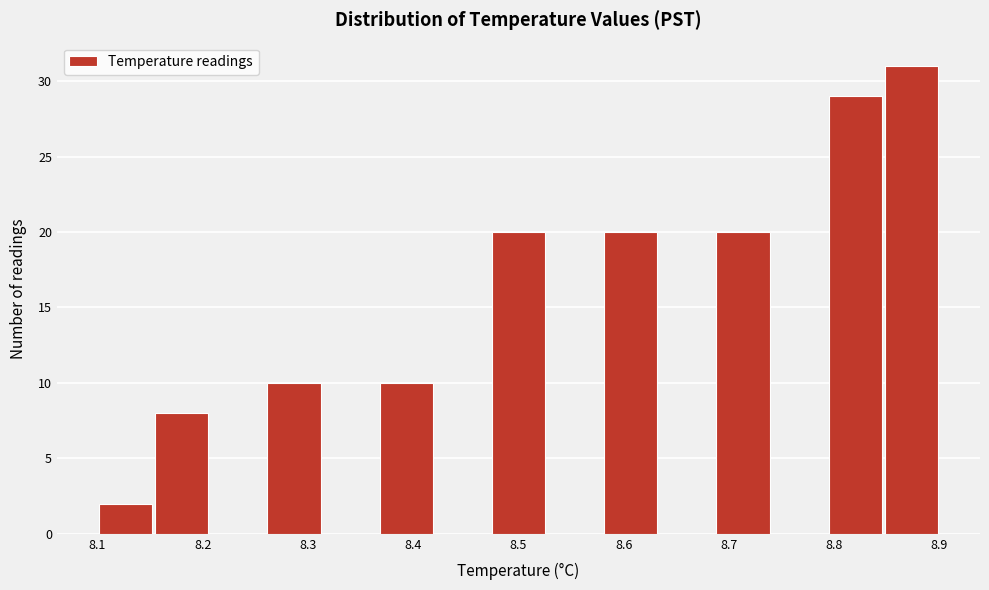

Reading left to right, transcribe this chart: for each bar, give the range it covers on the x-axis and its height. Neither the bar edges nor the heights are printed on the chart, so give them approximately, as read against the axes.

8.10 to 8.15: 2
8.15 to 8.21: 8
8.21 to 8.26: 0
8.26 to 8.31: 10
8.31 to 8.37: 0
8.37 to 8.42: 10
8.42 to 8.47: 0
8.47 to 8.53: 20
8.53 to 8.58: 0
8.58 to 8.63: 20
8.63 to 8.69: 0
8.69 to 8.74: 20
8.74 to 8.79: 0
8.79 to 8.85: 29
8.85 to 8.90: 31